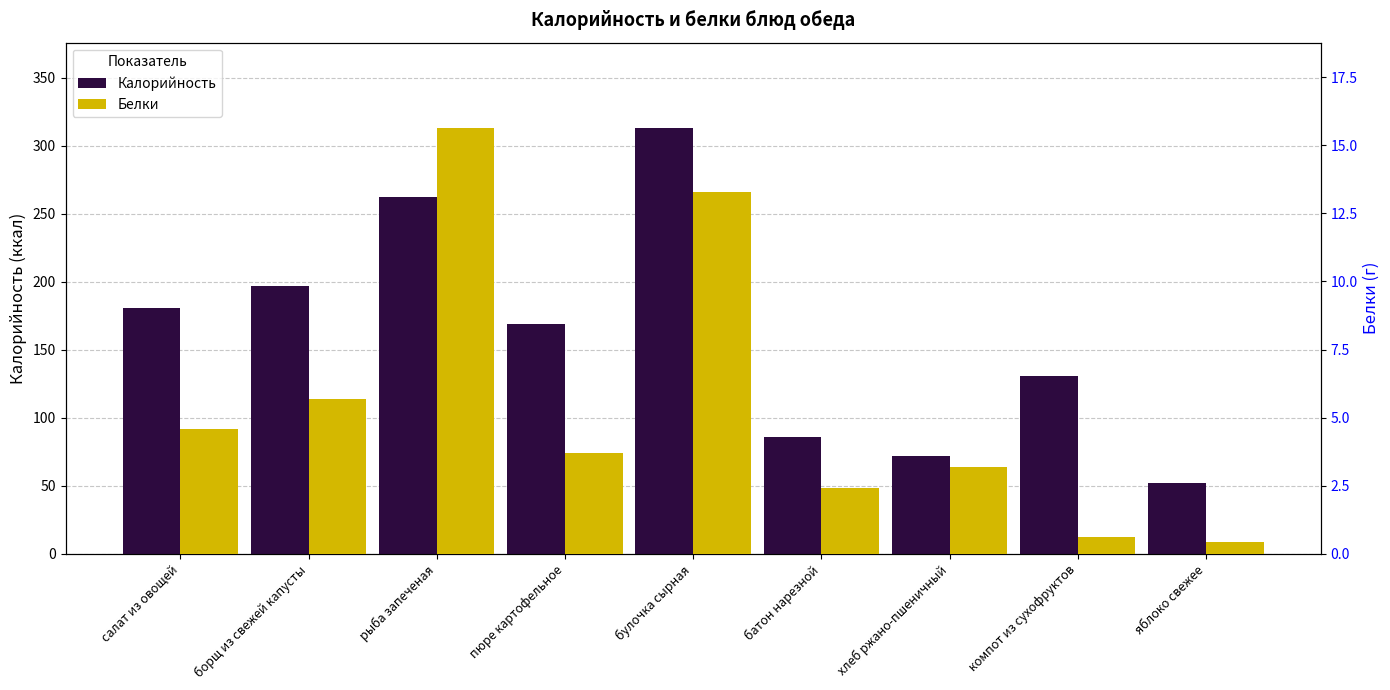

What is the label of the 9th bar from the left?

яблоко свежее